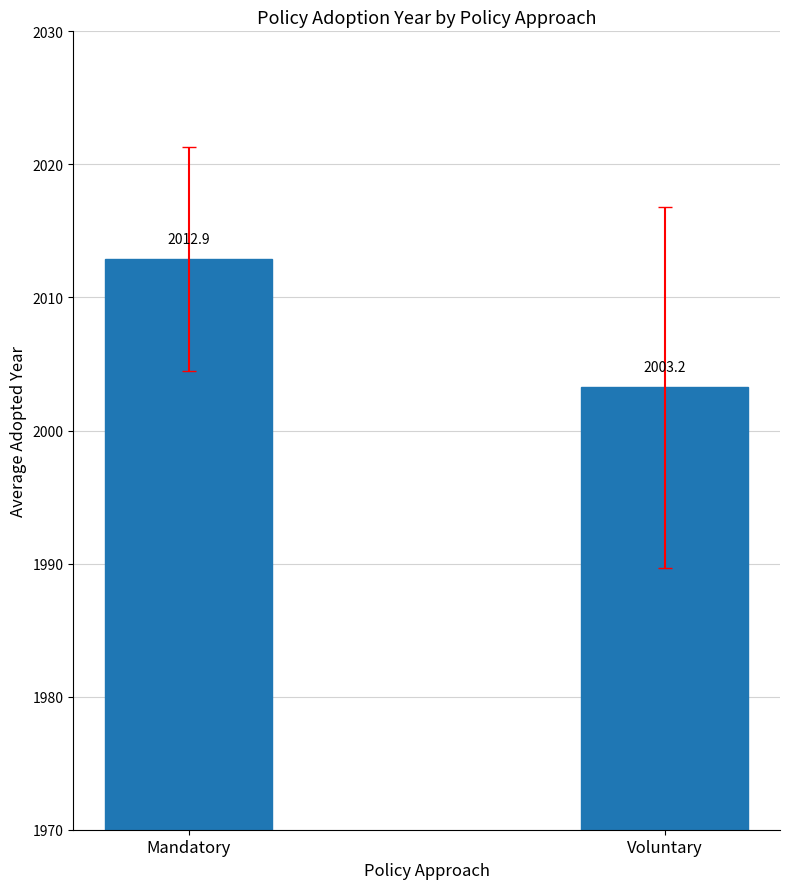

What is the label of the 2nd bar from the right?

Mandatory